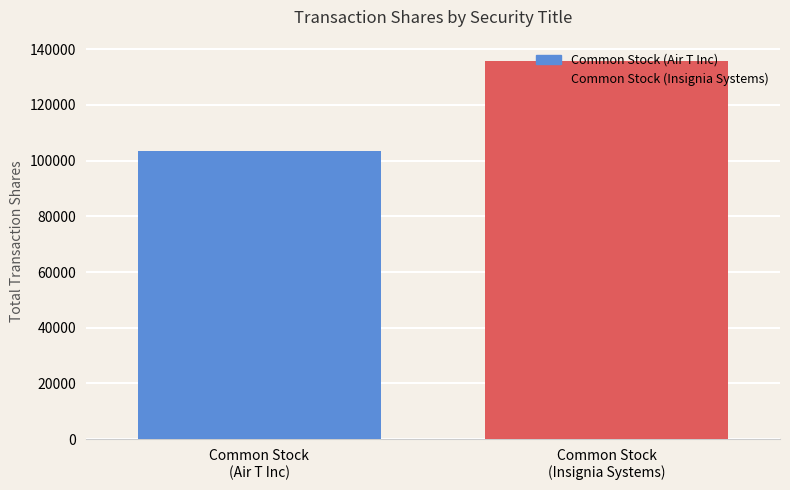

True or false: the data shows 2345 at 24.

False